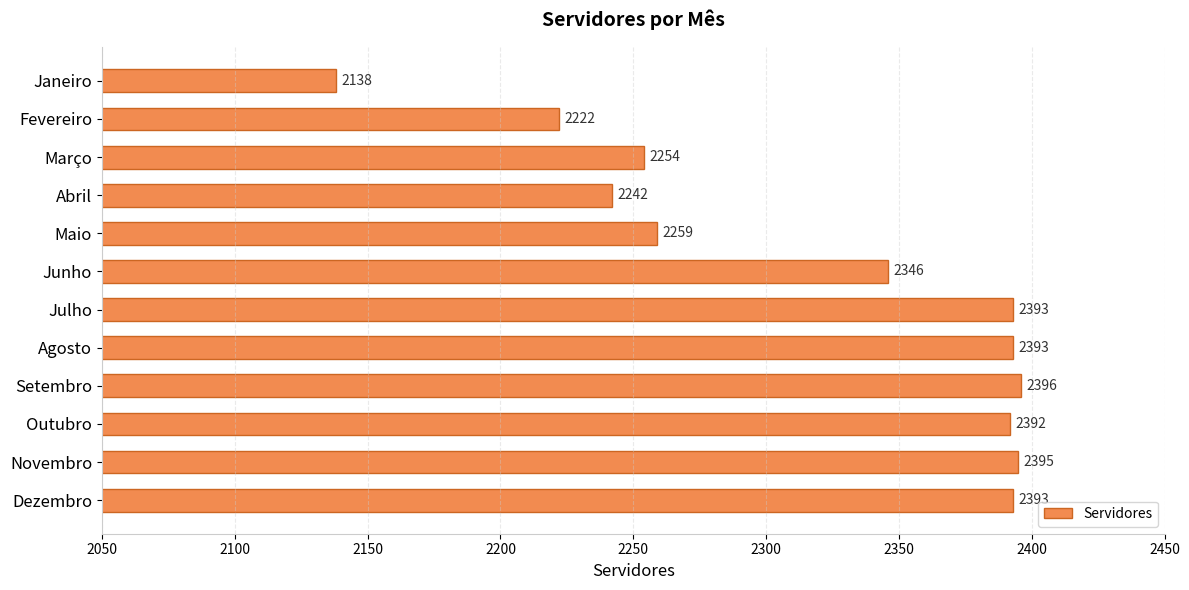

What is the smallest value displayed?

2138